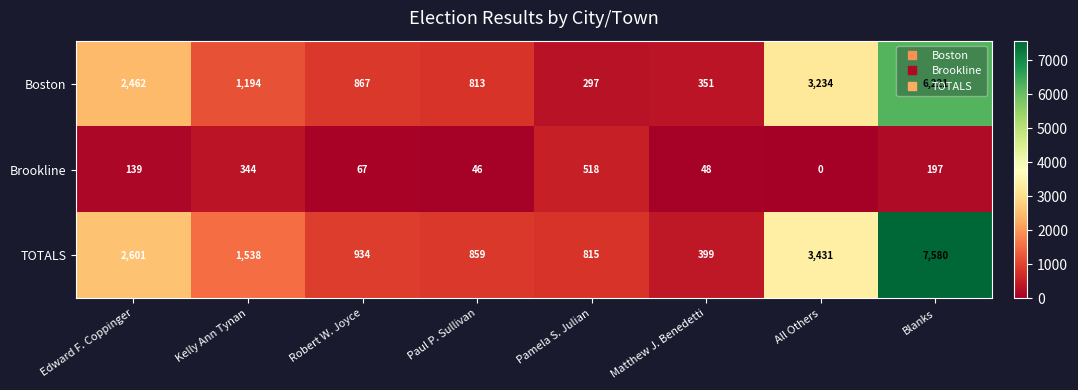

What is the greatest value displayed?

7580